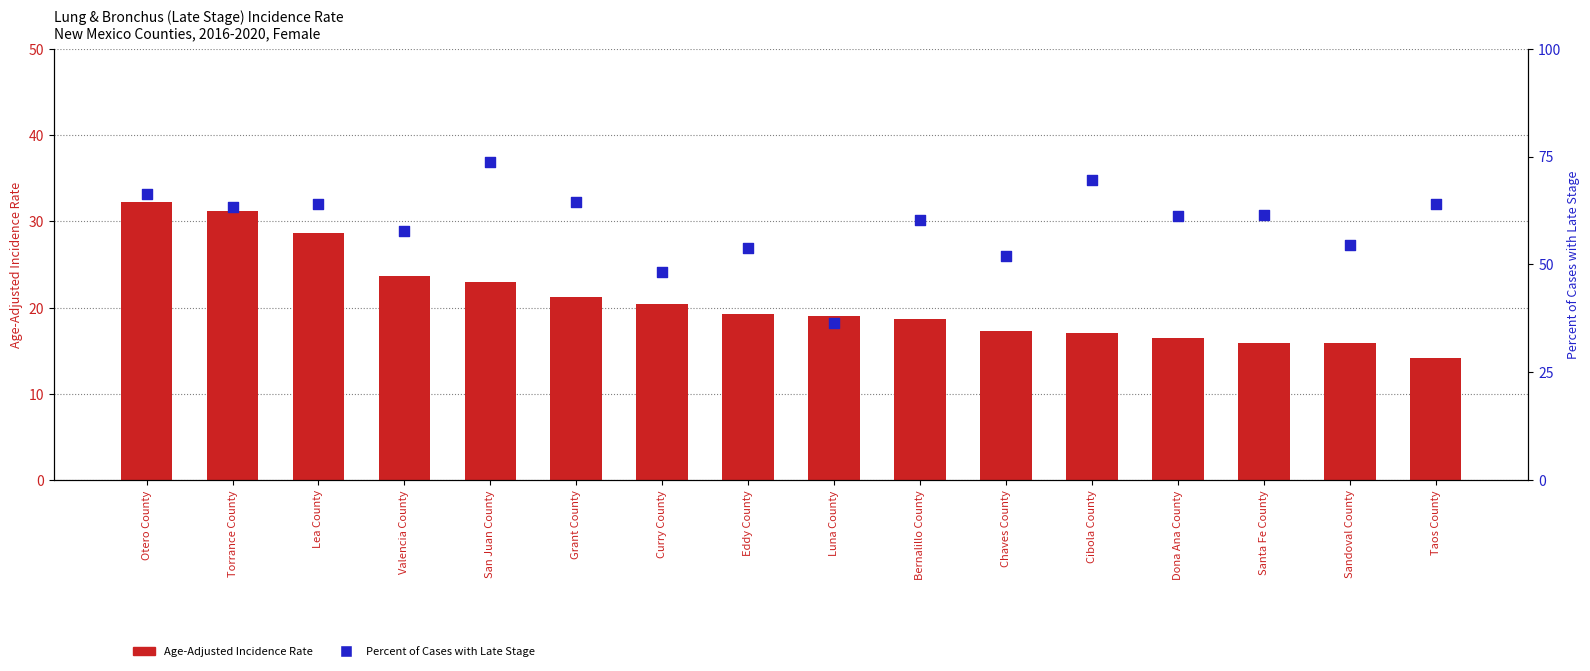

What are all the series names shown in the legend?

Age-Adjusted Incidence Rate, Percent of Cases with Late Stage